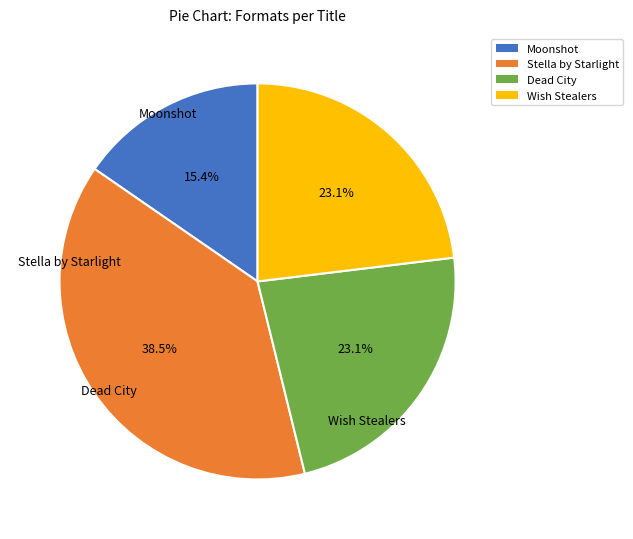

Which slice is the smallest?

Moonshot